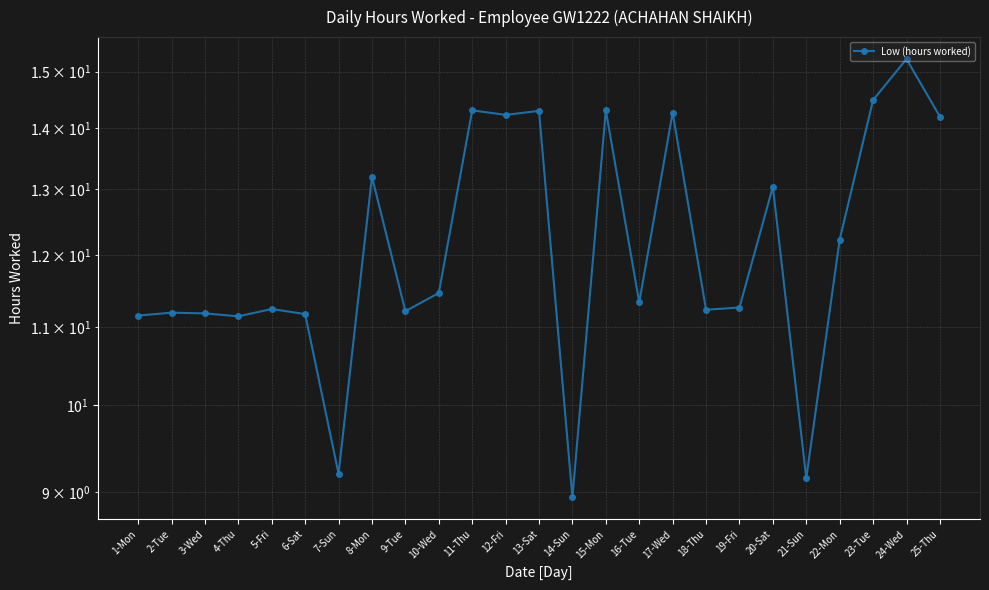

What is the label of the 15th point from the left?

15-Mon